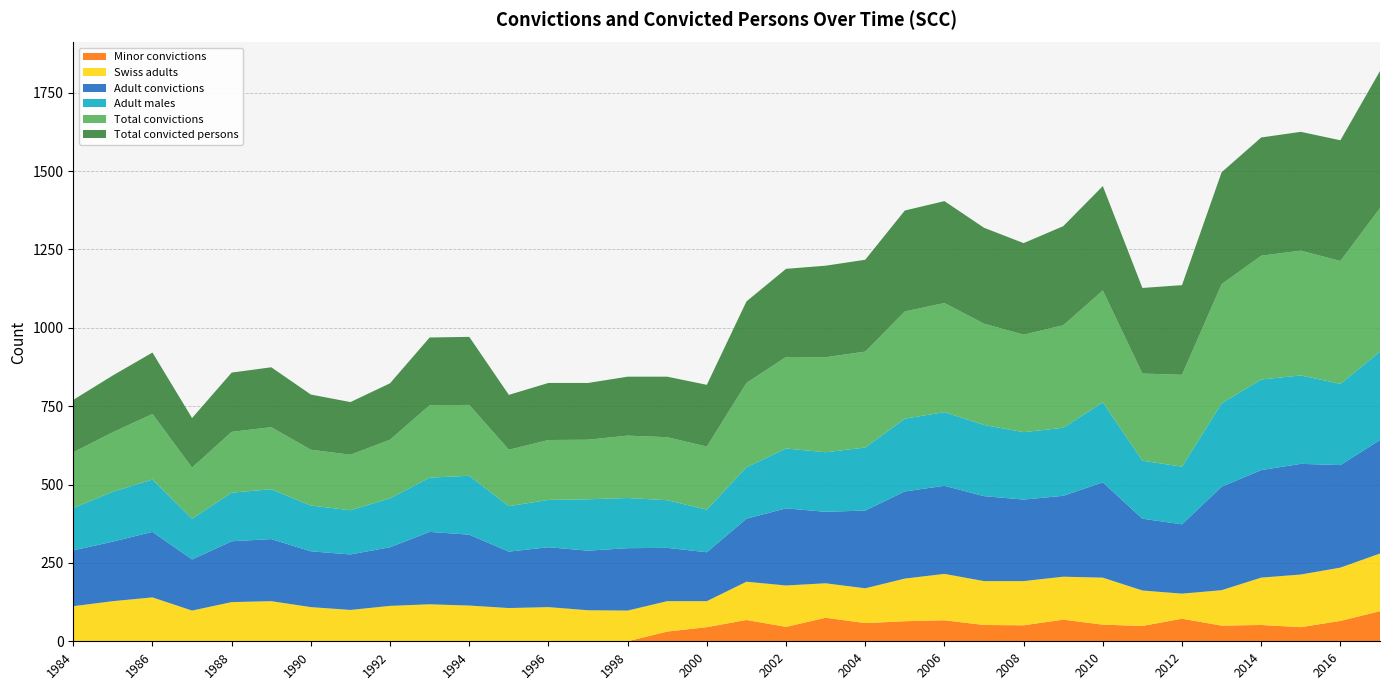

Reading left to right, transcribe all the data shown in this chart.

Total convictions: 178	190	209	163	194	198	178	177	187	231	226	180	191	190	199	201	201	269	292	303	306	342	348	323	311	327	357	278	293	380	395	398	392	458
Total convicted persons: 167	181	196	158	189	191	176	168	180	216	217	175	182	181	188	193	197	260	281	292	293	322	325	306	292	316	333	273	286	357	377	379	385	437
Adult convictions: 178	190	209	163	194	198	178	177	187	231	226	180	191	190	199	170	156	201	246	228	248	278	281	271	260	258	304	229	221	330	343	353	327	362
Swiss adults: 112	128	140	98	125	128	109	100	113	118	114	106	109	99	98	97	83	122	132	110	111	136	148	140	141	137	150	113	80	113	151	168	170	184
Adult males: 135	159	167	130	155	159	146	141	156	173	188	145	151	164	160	152	136	164	191	190	201	232	235	227	215	217	255	185	184	266	289	282	259	282
Minor convictions: 0	0	0	0	0	0	0	0	0	0	0	0	0	0	0	31	45	68	46	75	58	64	67	52	51	69	53	49	72	50	52	45	65	96